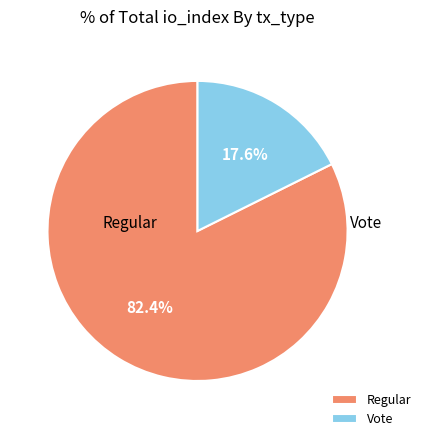

To the nearest percent, what is the average slice percentage?

50%